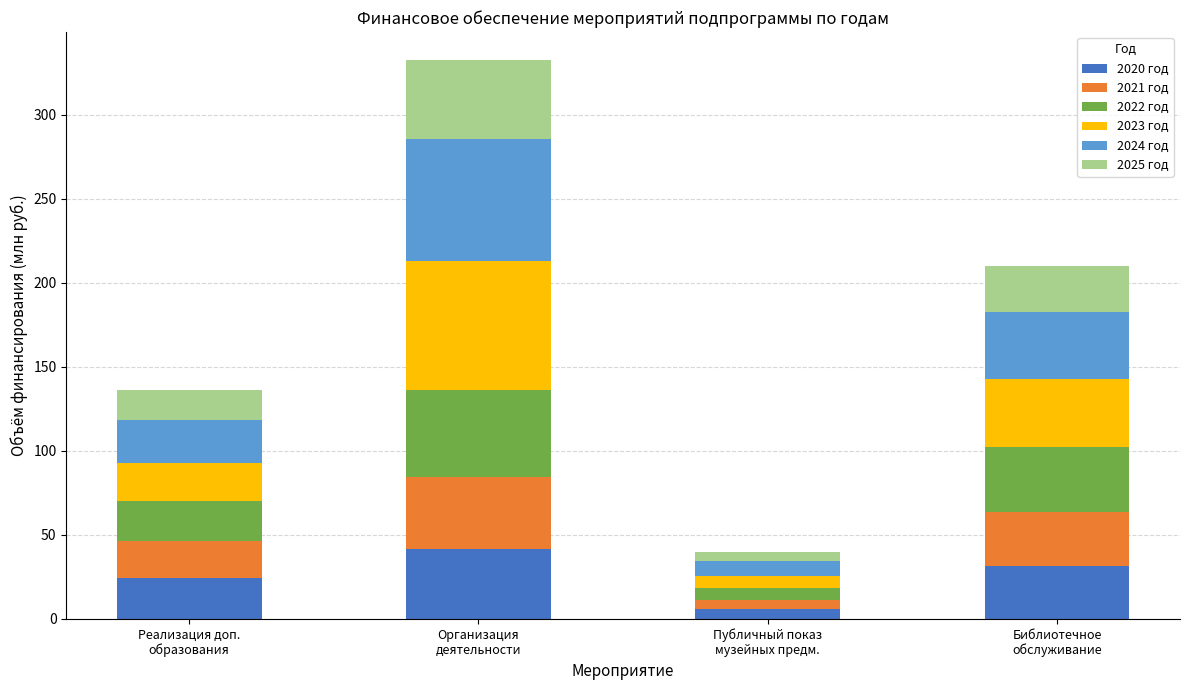

What is the highest value of the 2020 год series?

41.9